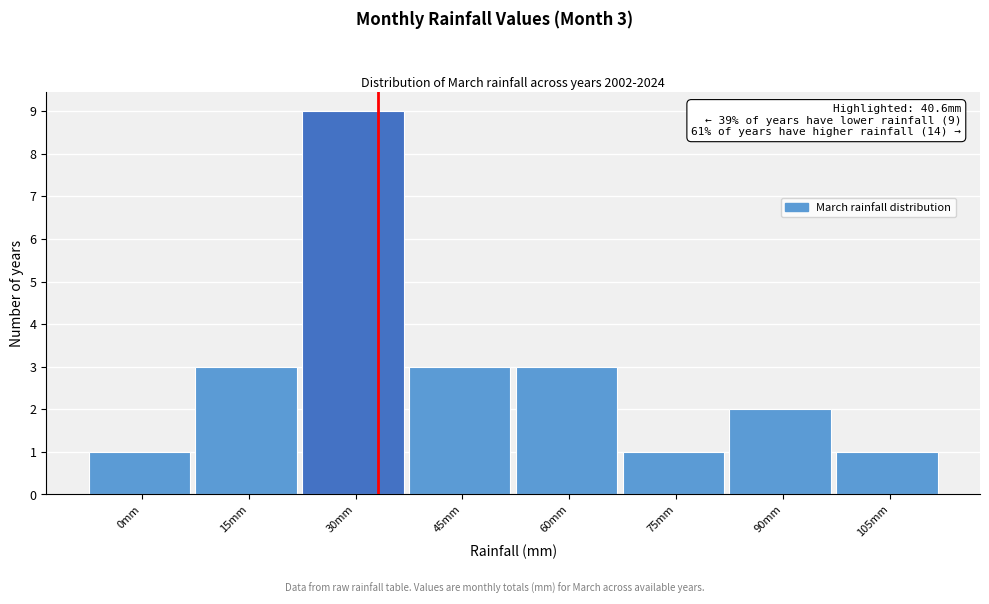

Reading right to left, extract all data points from this chart.

105mm=1	90mm=2	75mm=1	60mm=3	45mm=3	30mm=9	15mm=3	0mm=1